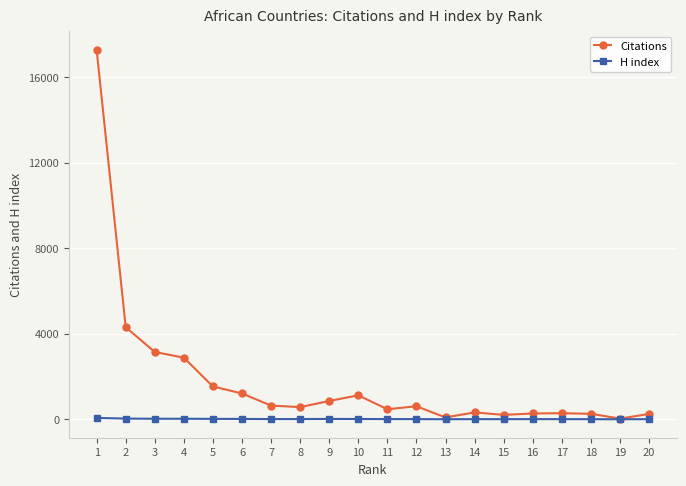

What is the greatest value displayed?

17276